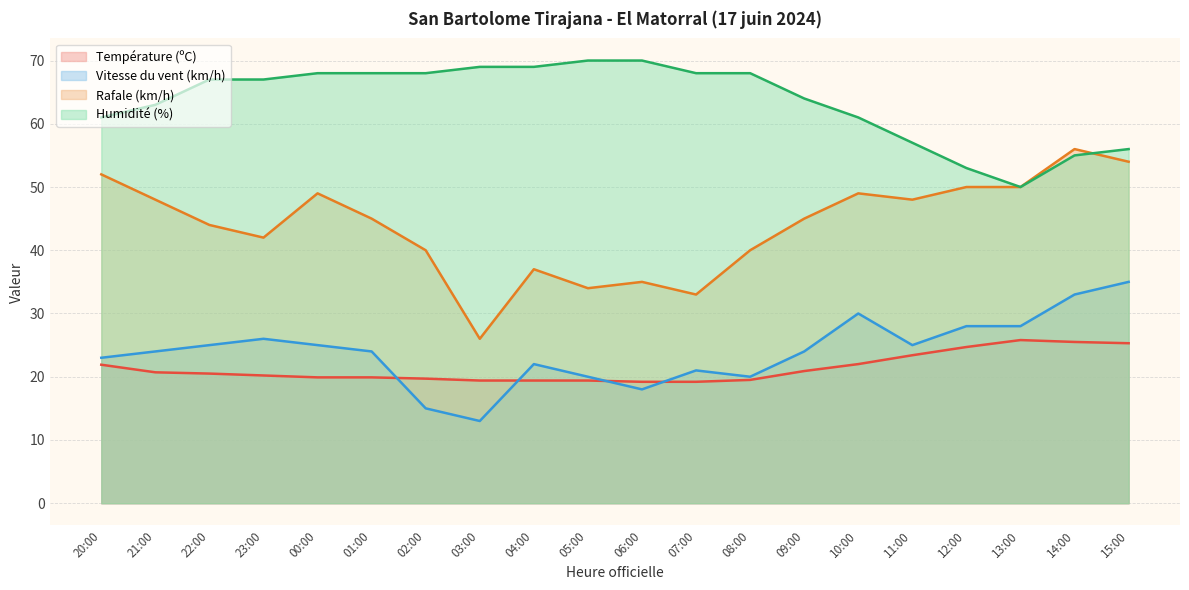

Which series changed the most between 08:00 and 14:00?

Rafale (km/h)